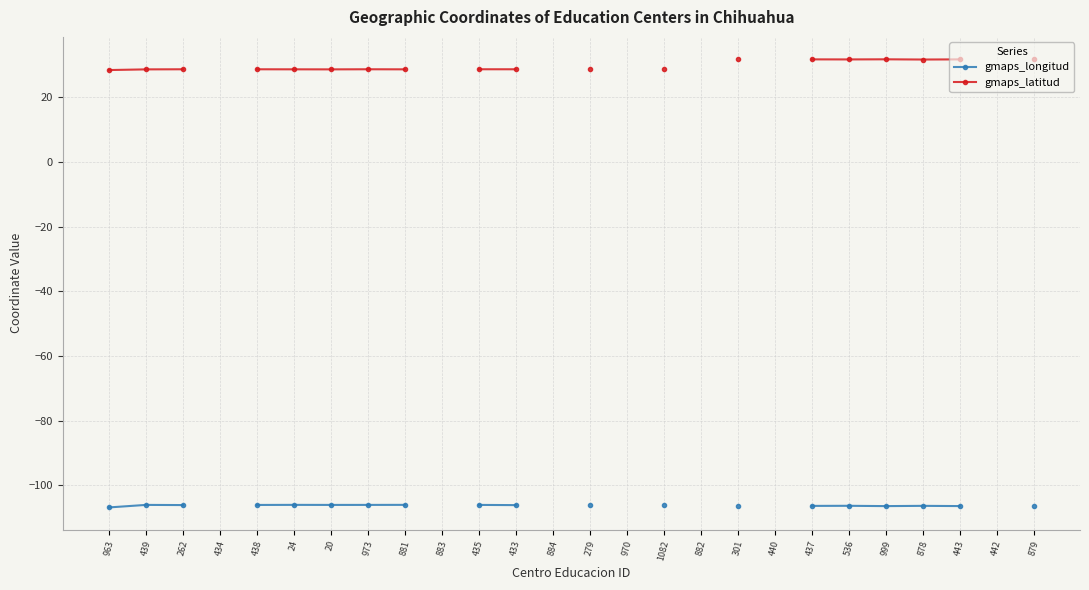

What are all the series names shown in the legend?

gmaps_longitud, gmaps_latitud